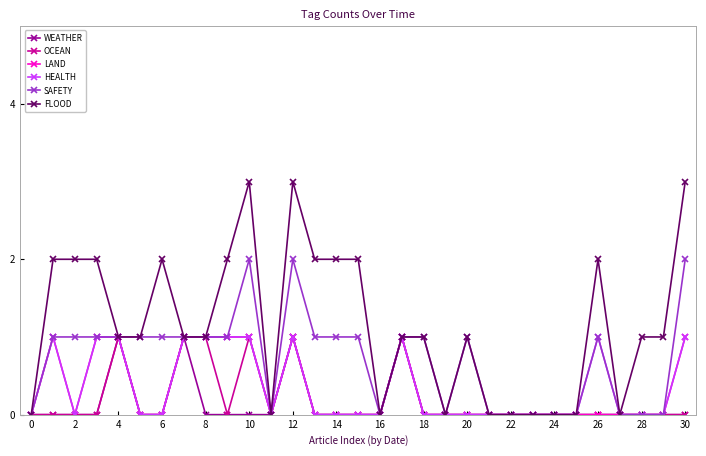

Count the number of data series in this chart.

6